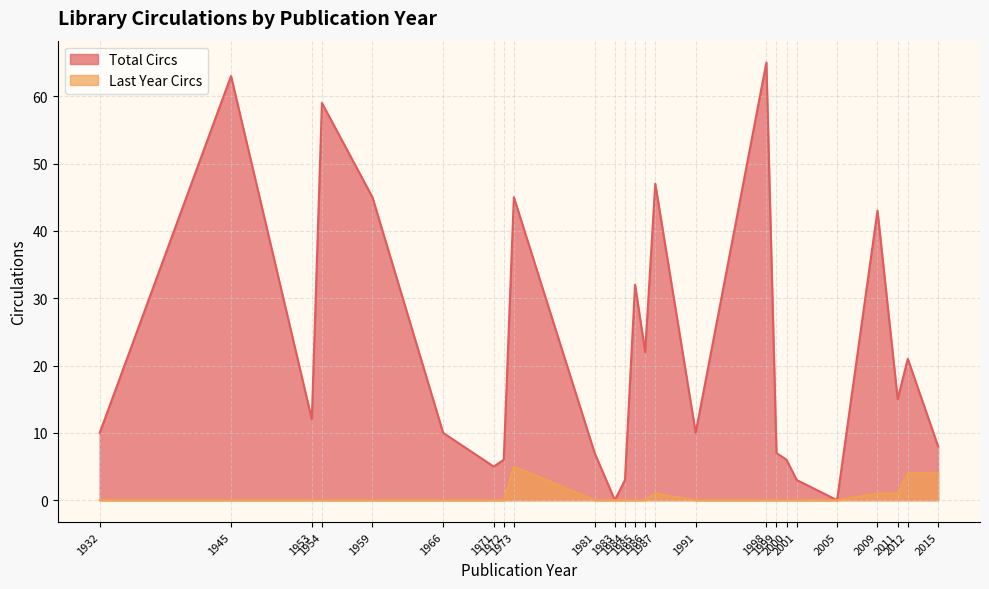

Rank the series at 1983 from highest to lowest value.

Total Circs, Last Year Circs